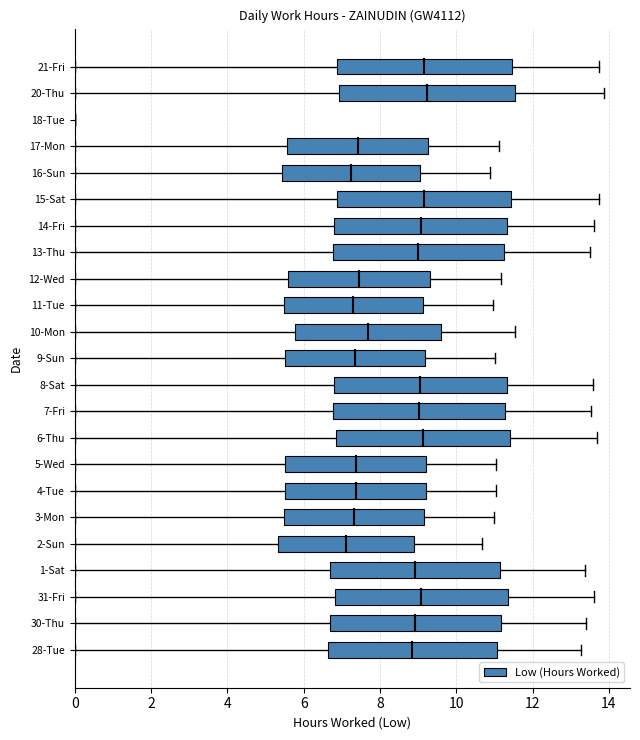

Between 13-Thu and 16-Sun, which is larger?

13-Thu